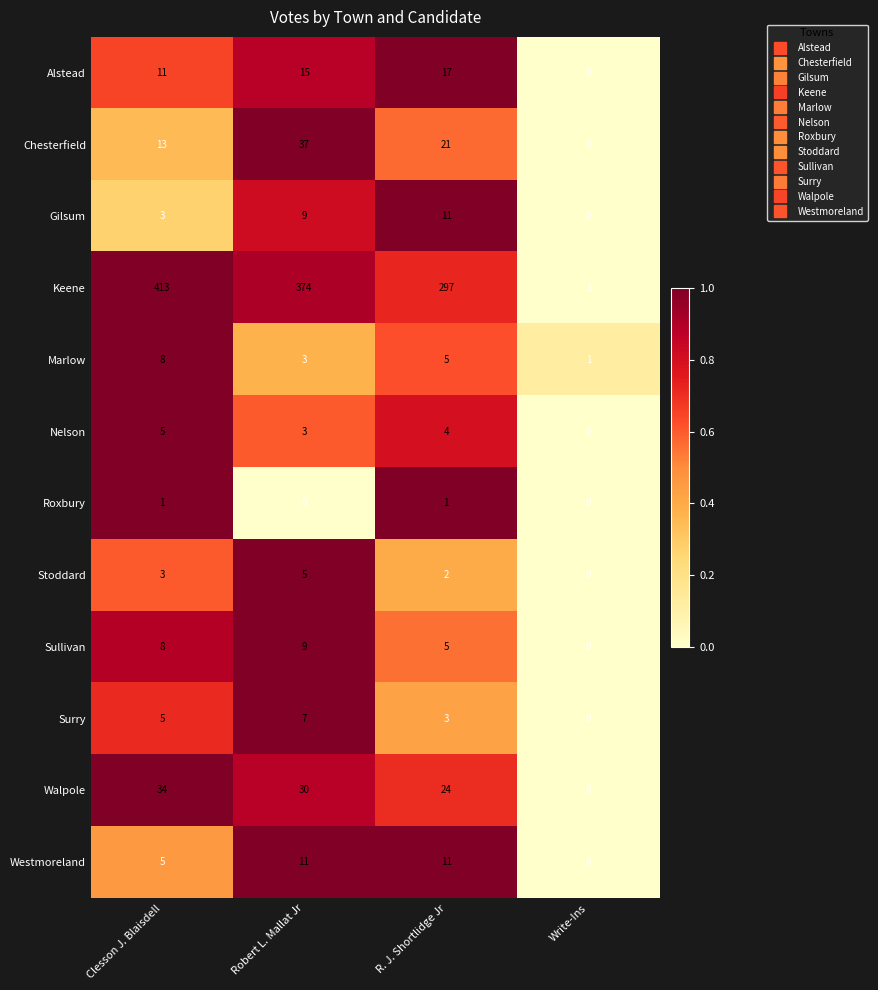

At how many categories does at least one series exceed 0?

4